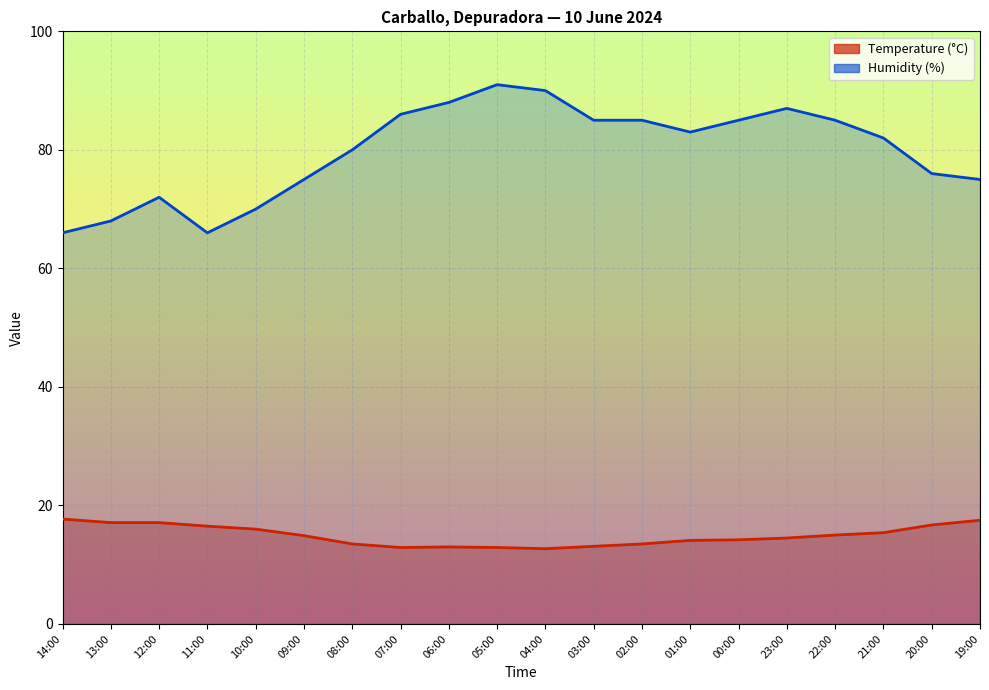

What is the sum of the Humidity (%) values at 22:00 and 19:00?

160.0